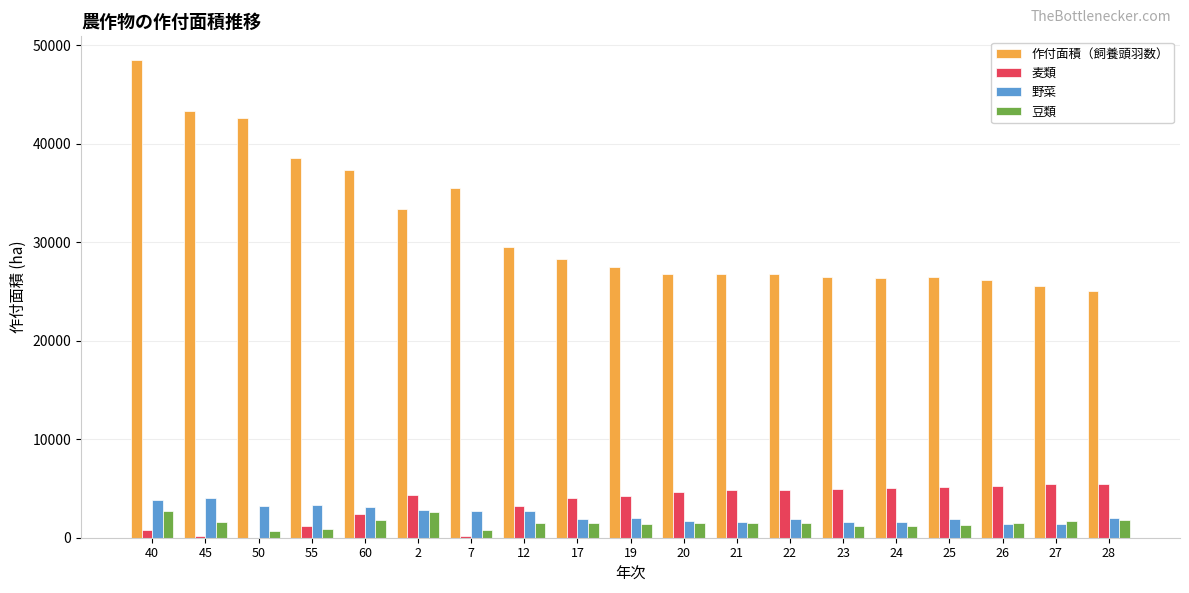

What is the highest value of the 野菜 series?

4020